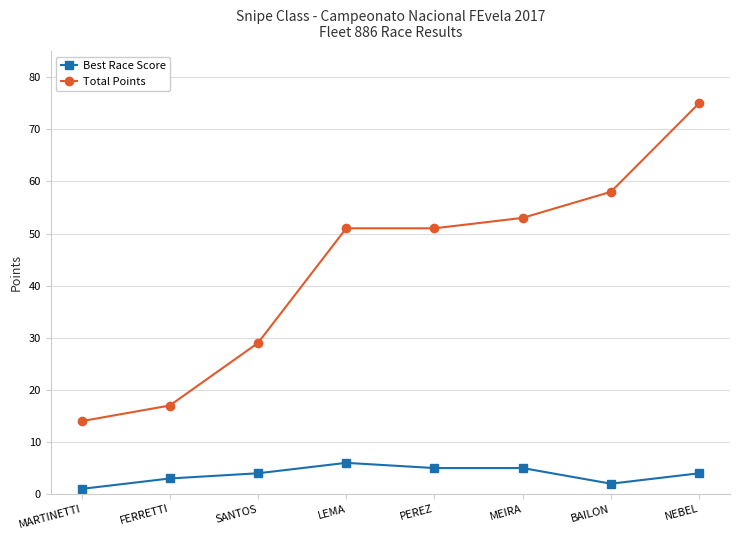

What is the lowest value of the Total Points series?

14